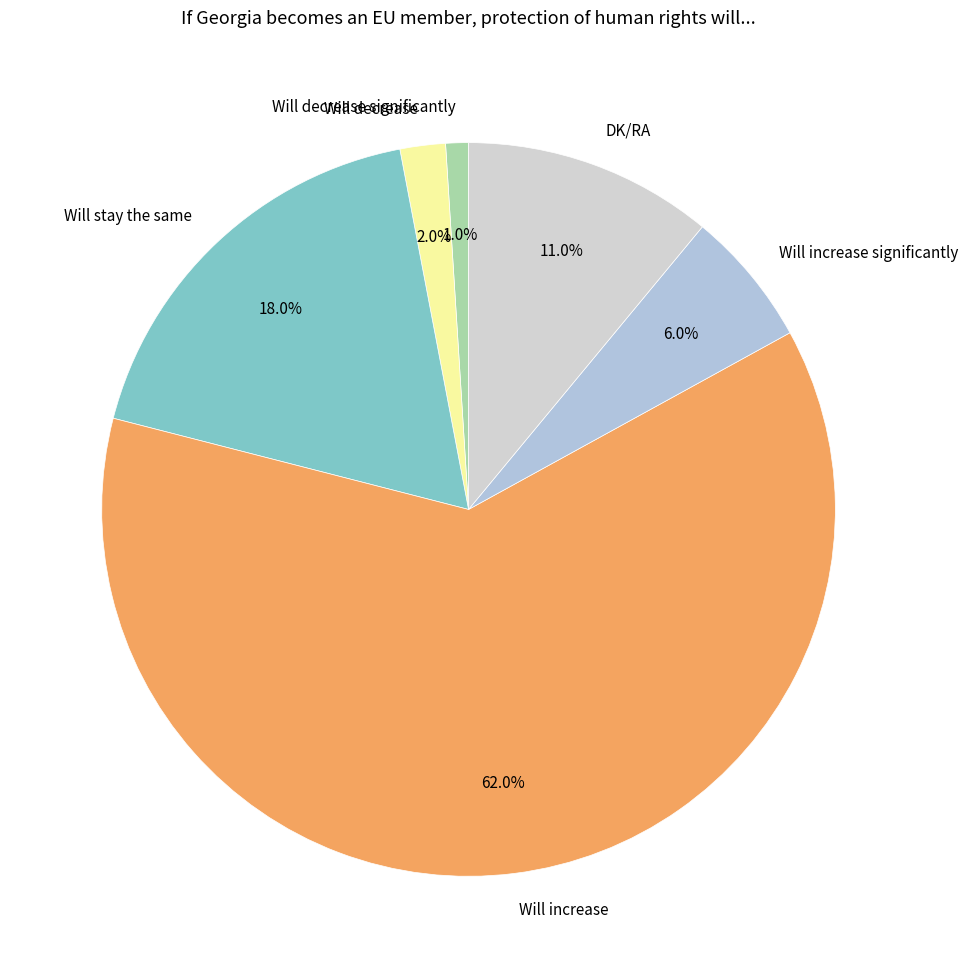

Which slice is the largest?

Will increase